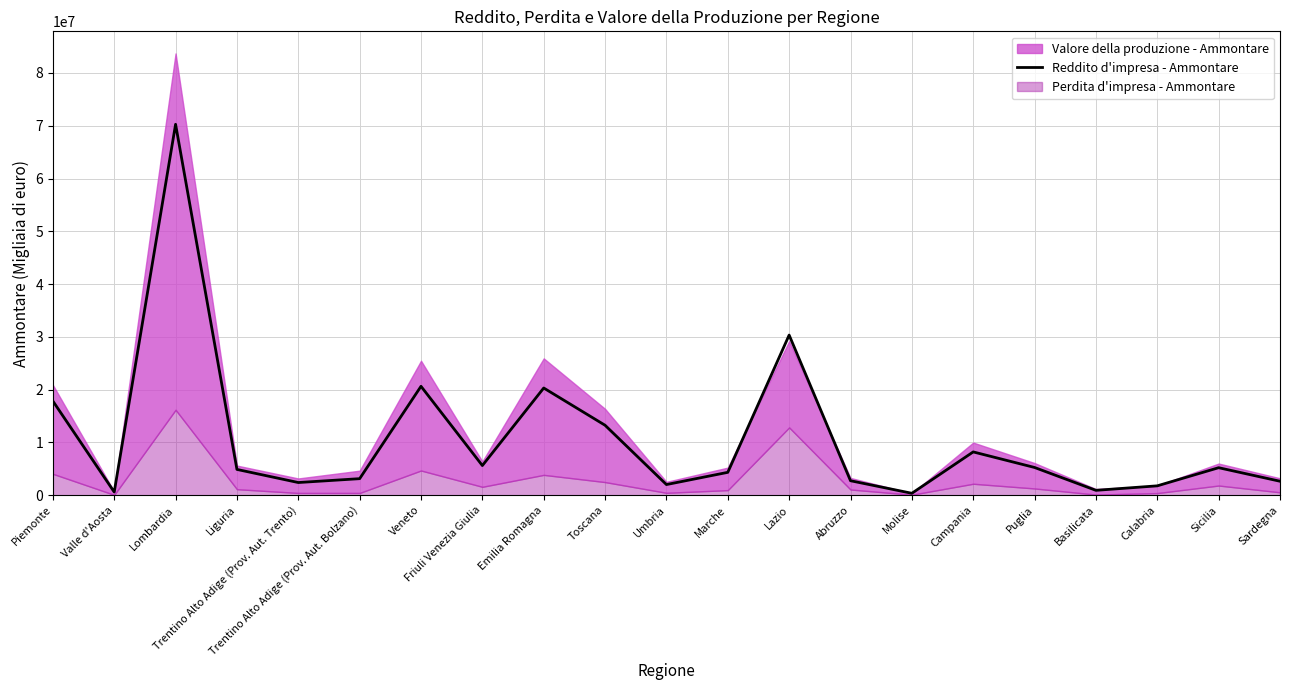

True or false: the data shows 8503864 at Friuli Venezia Giulia.

False